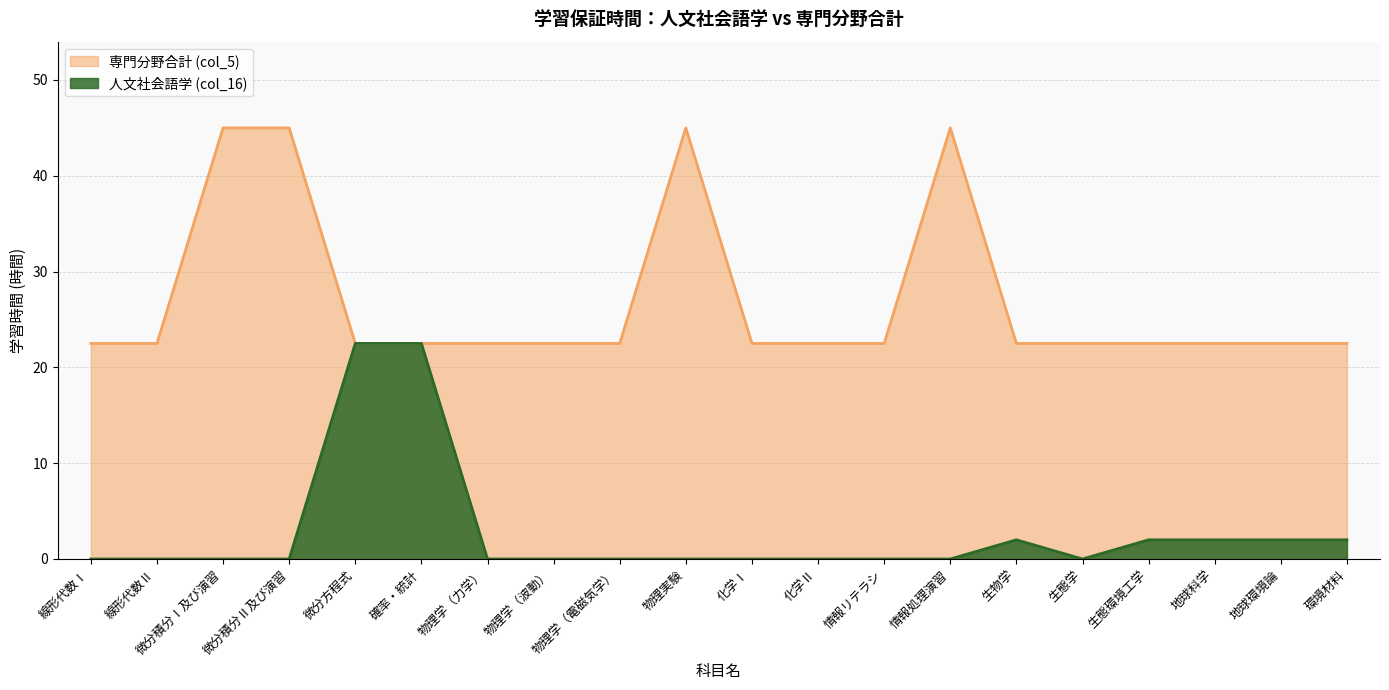

What is the difference between the highest and lowest values at 物理学（力学）?

22.5